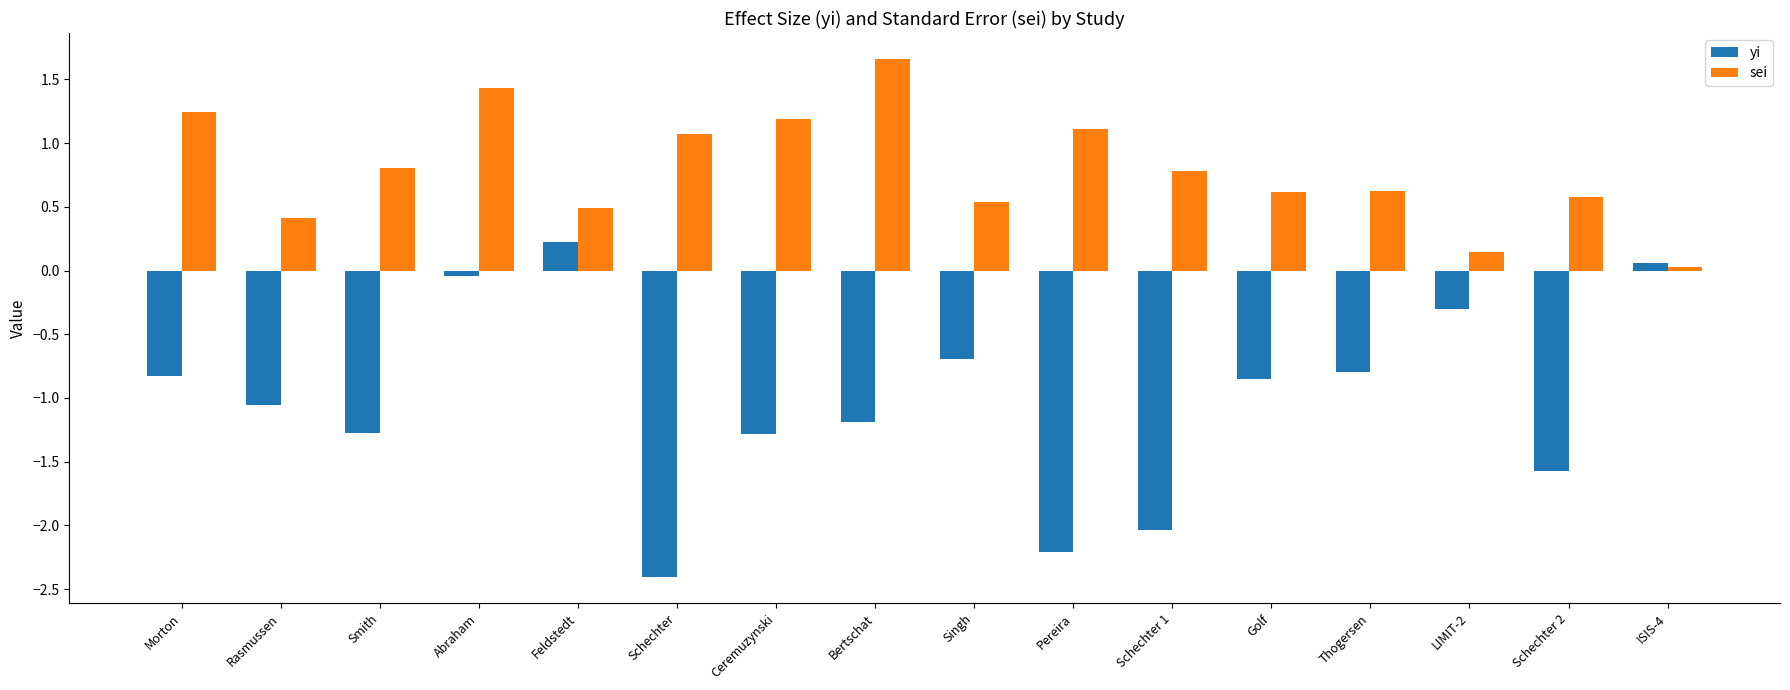

The yi series shows -1.2 at Bertschat. True or false?

True